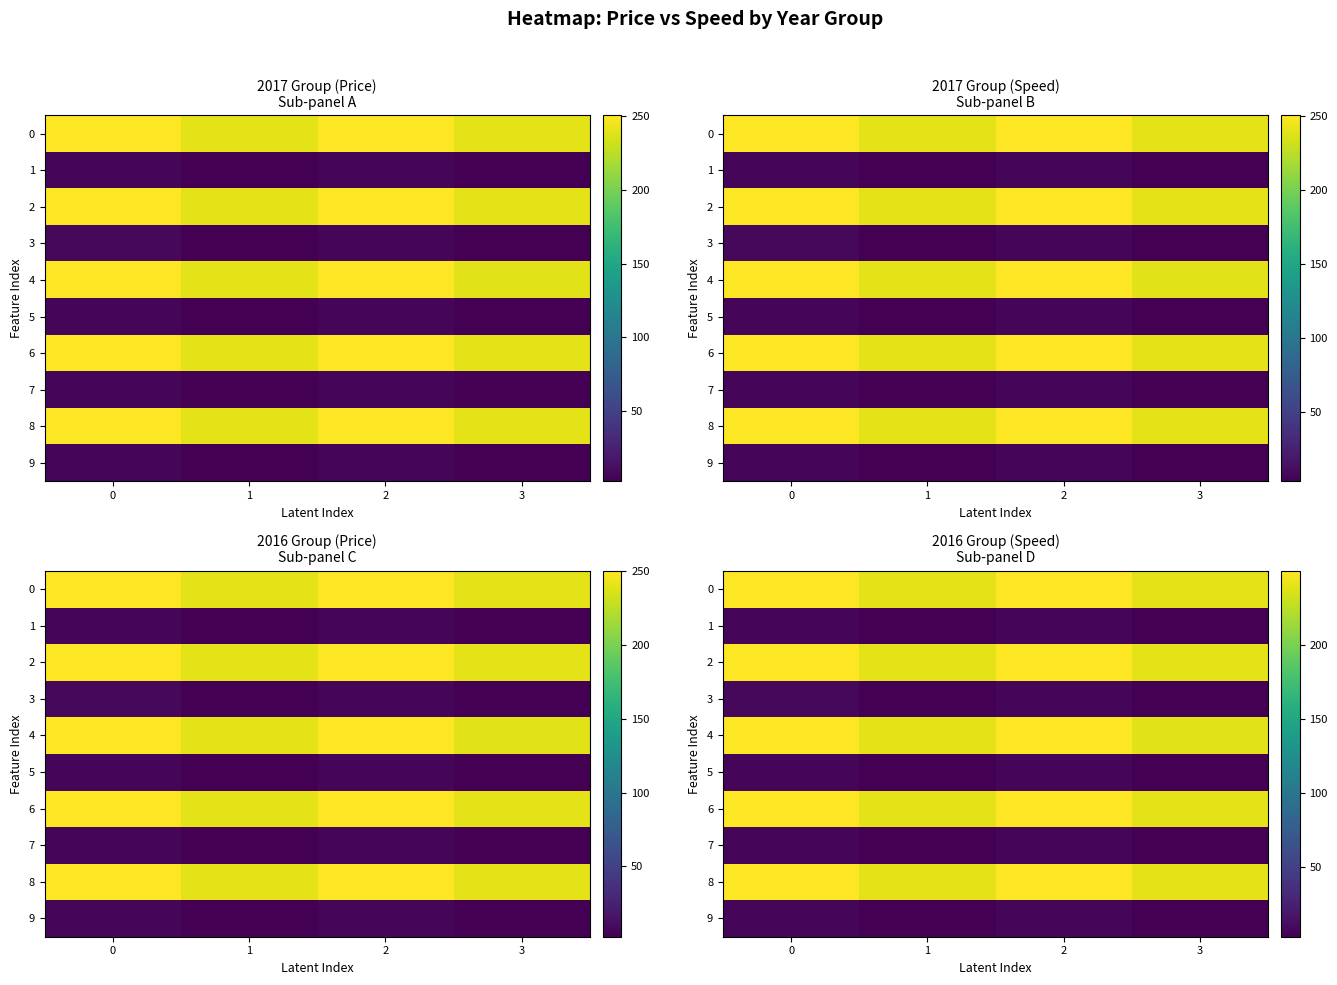

At how many categories does at least one series exceed 5?

4